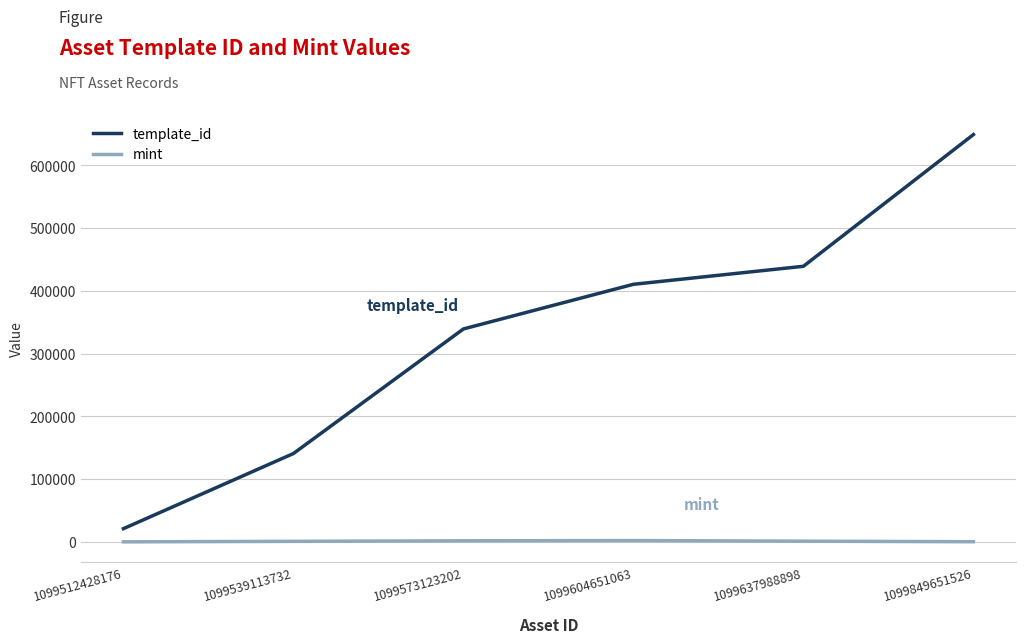

What is the difference between the template_id values at 1099512428176 and 1099604651063?

389329